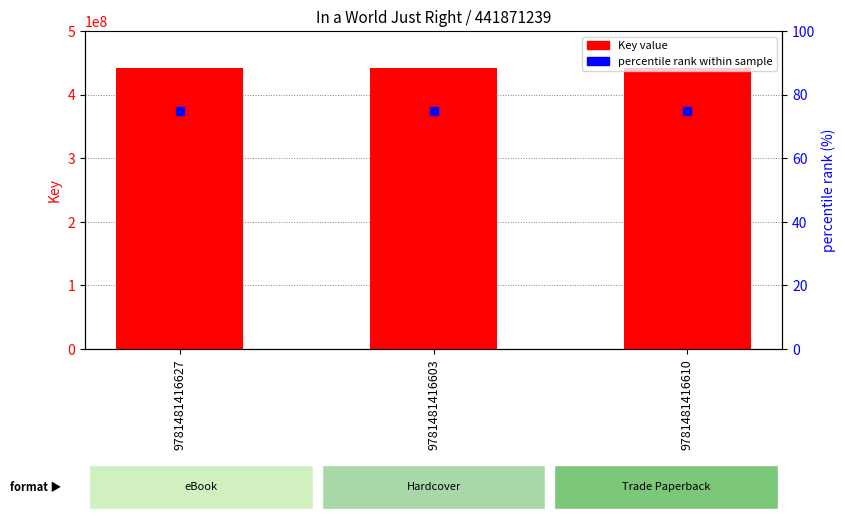

What is the total value across all series at 9781481416603?

441871314